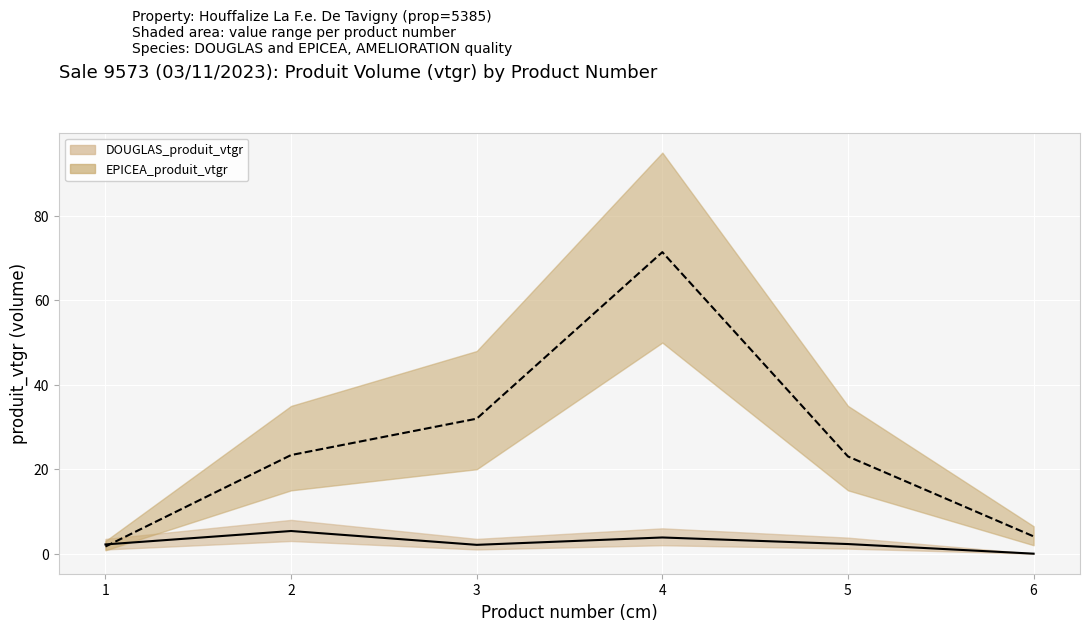

Where does the EPICEA_produit_vtgr series first go above 23?

2